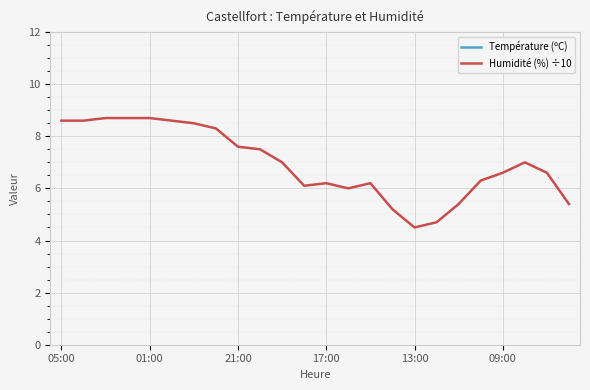

In Température (ºC), how many points are higher than both neighbors (excluding endpoints)?

3